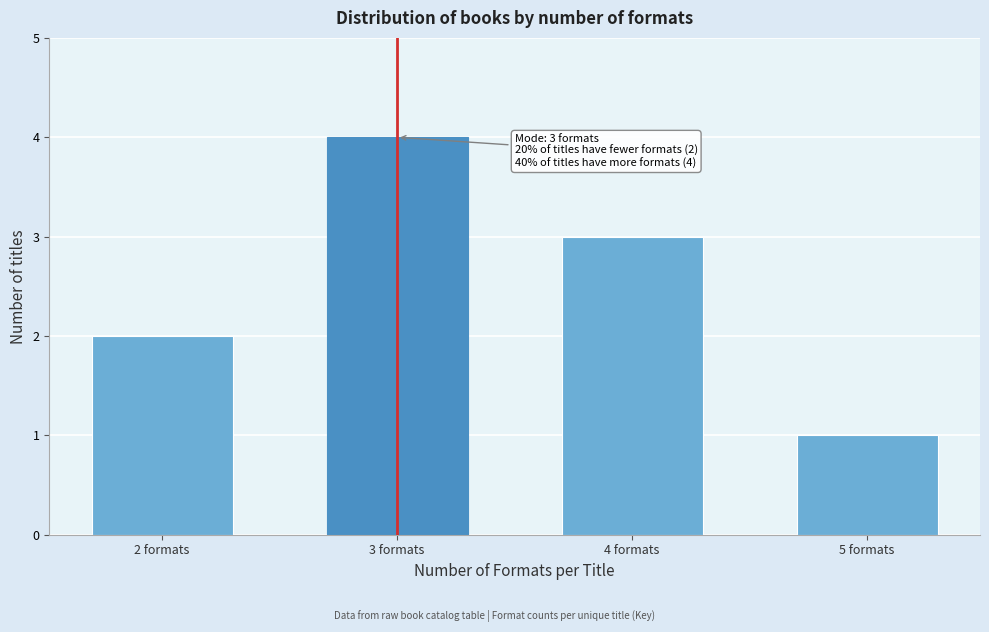

Reading right to left, list all the values displayed in this chart.

1	3	4	2